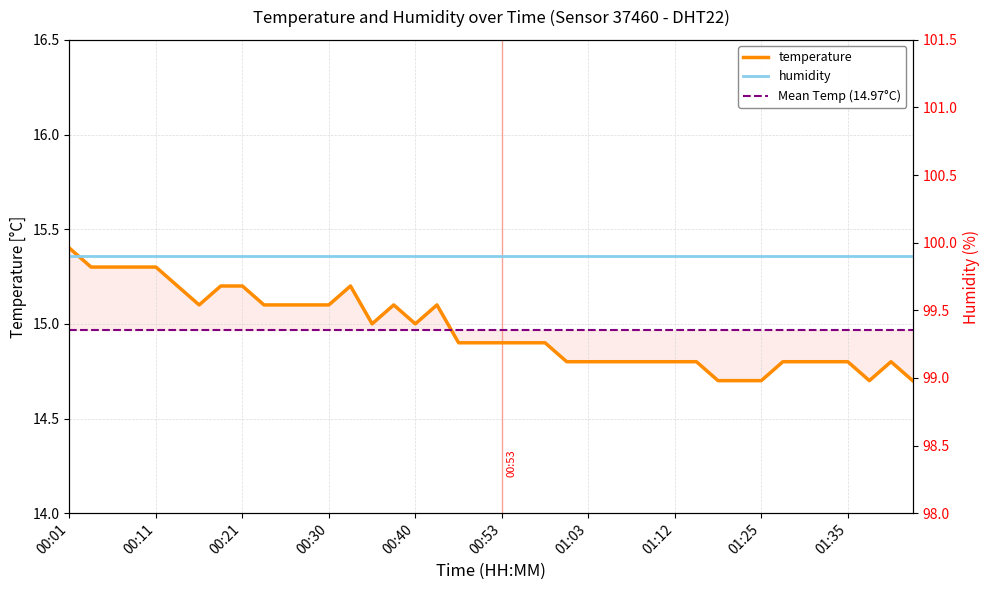

Rank the categories by value from highest to lowest.

00:01, 00:04, 00:06, 00:09, 00:11, 00:13, 00:18, 00:21, 00:33, 00:16, 00:23, 00:26, 00:28, 00:30, 00:38, 00:43, 00:35, 00:40, 00:48, 00:50, 00:53, 00:55, 00:58, 01:00, 01:03, 01:05, 01:07, 01:10, 01:12, 01:17, 01:27, 01:30, 01:32, 01:35, 01:39, 01:20, 01:22, 01:25, 01:37, 01:42